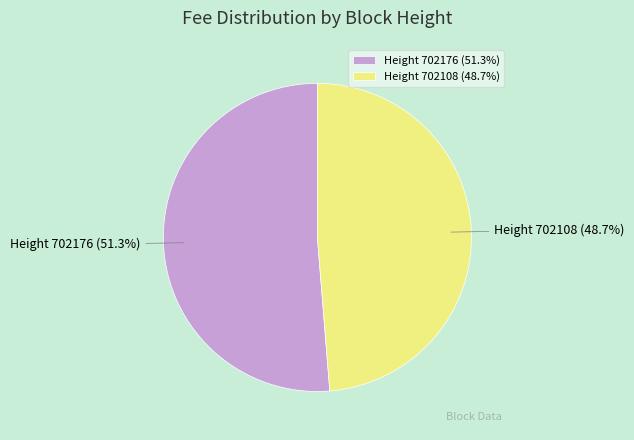

Which category accounts for the majority?

Height 702176 (51.3%)